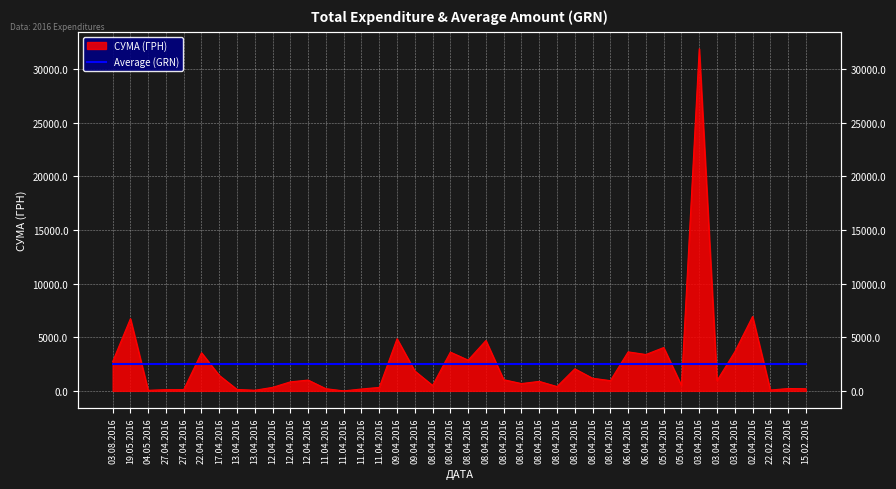

What is the greatest value displayed?

31865.0